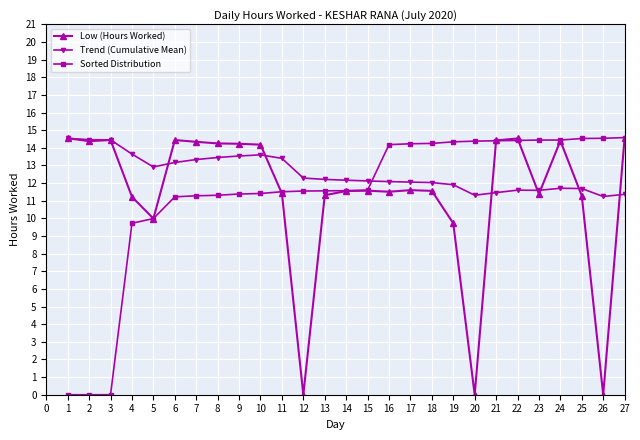

Which series ends up on top after the final intersection of Low (Hours Worked) and Trend (Cumulative Mean)?

Low (Hours Worked)